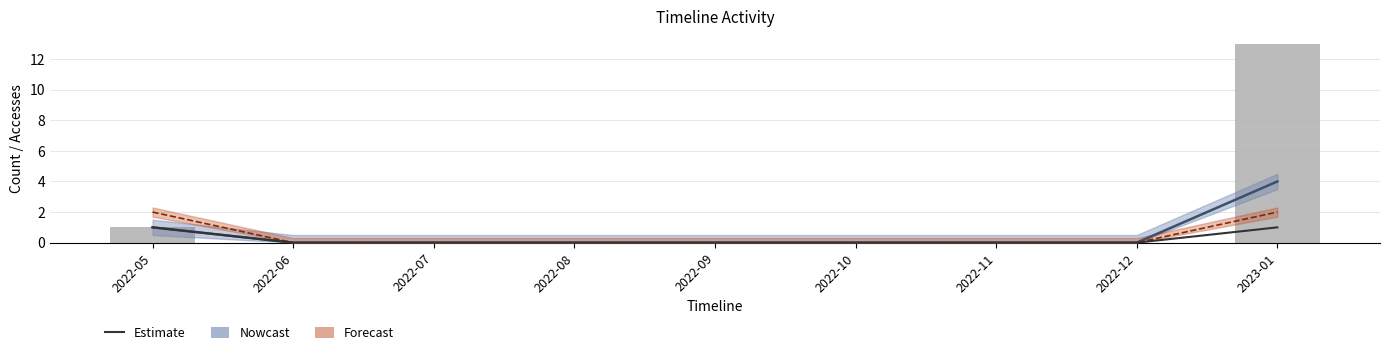

Does the chart contain stacked bars?

No